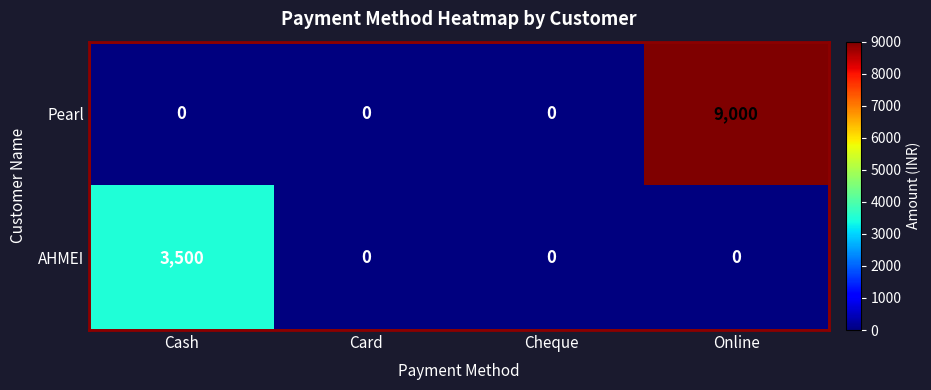

The value of AHMEI at Cheque is 0. True or false?

True